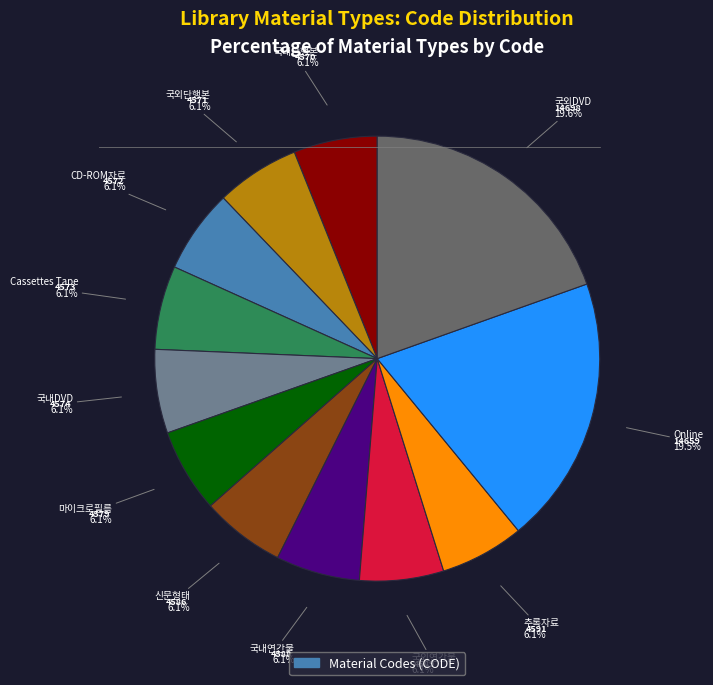

Which has a higher value, 국내DVD or Online?

Online